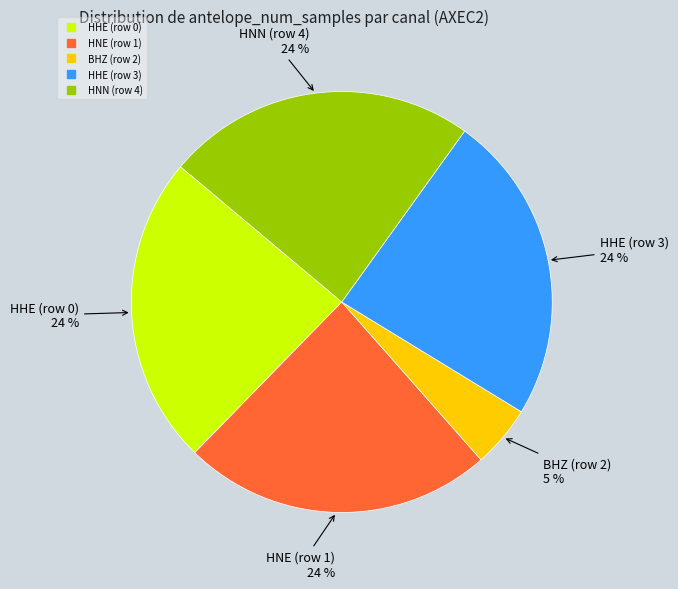

Between HHE (row 0) and BHZ (row 2), which is larger?

HHE (row 0)